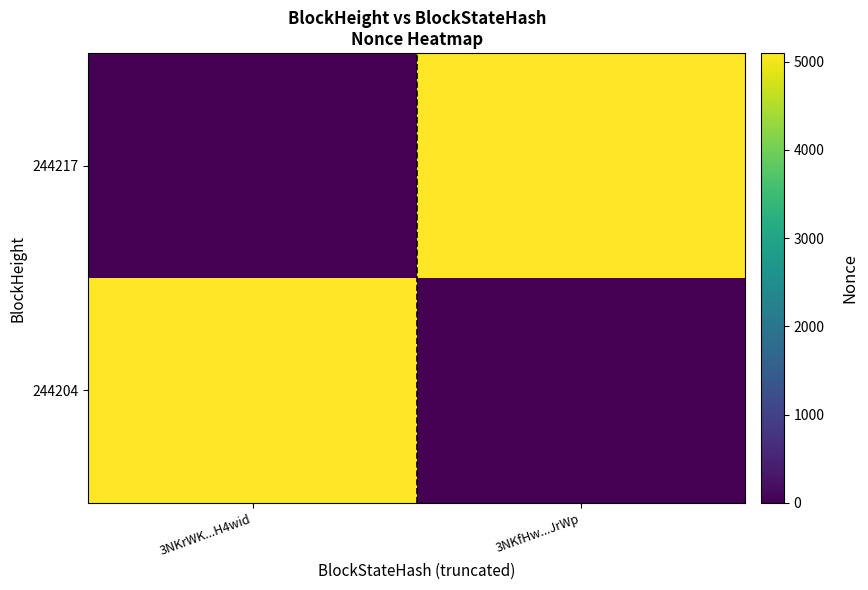

Rank the series at 3NKfHw...JrWp from highest to lowest value.

244217, 244204